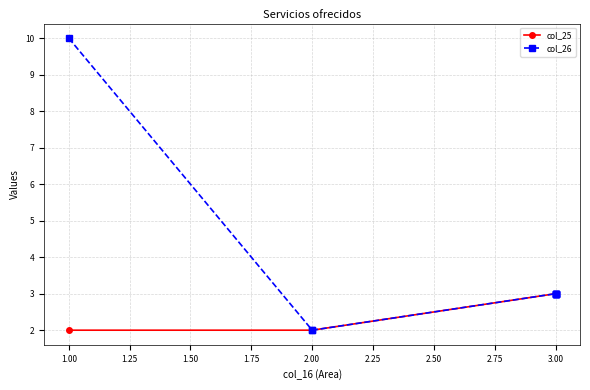

True or false: col_25 and col_26 intersect in this chart.

False